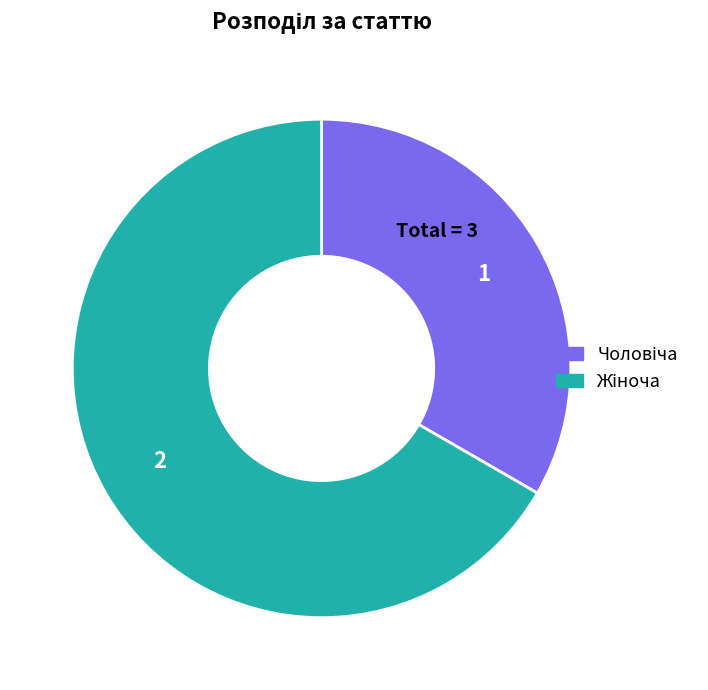

Is there any slice that represents more than half of the pie?

Yes